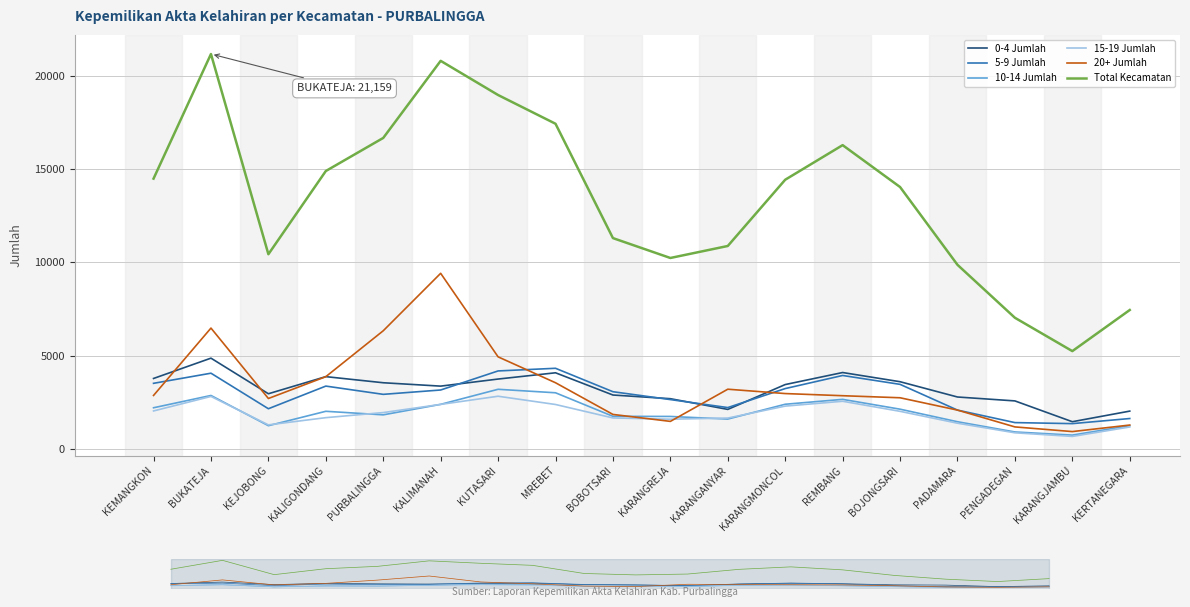

At which label does Total Kecamatan reach its minimum?

KARANGJAMBU